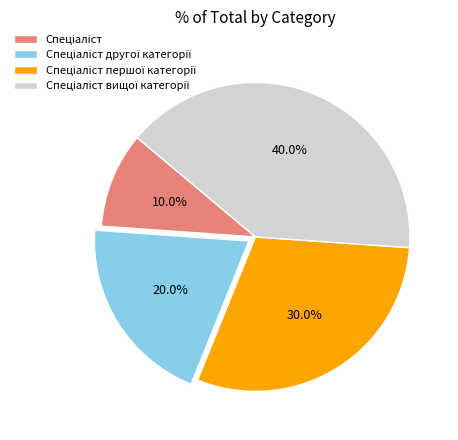

Count the number of slices in the pie.

4